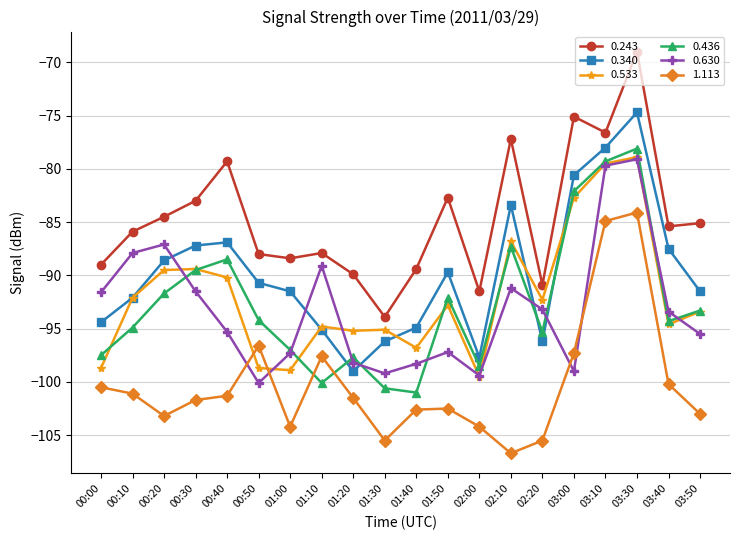

The value of 0.436 at 01:40 is -158.9. True or false?

False